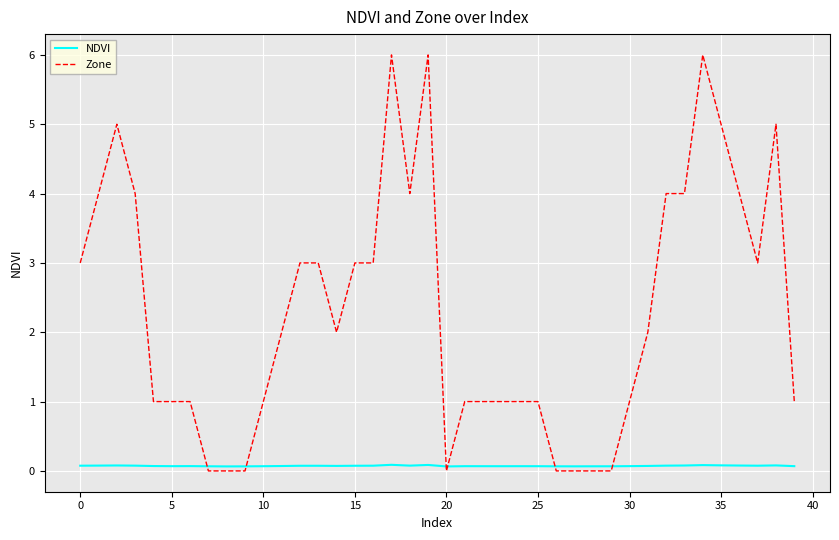

Which series has the largest total across all categories?

Zone